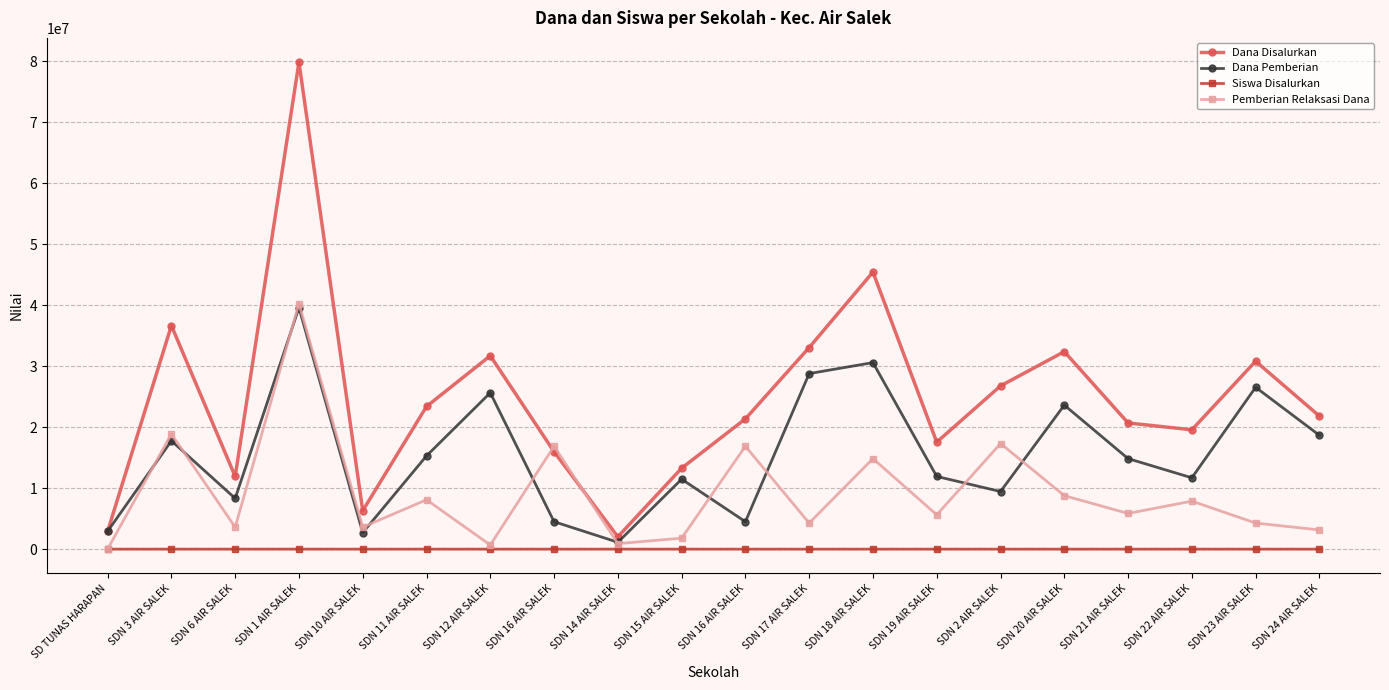

What is the minimum value for Siswa Disalurkan?

5